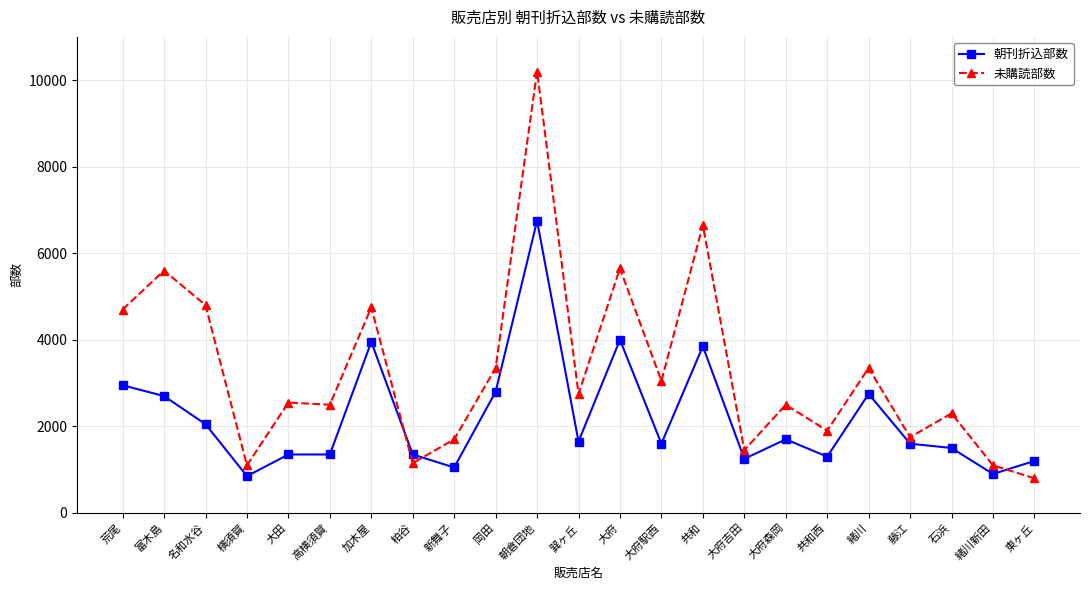

What is the difference between the maximum and minimum values in the 朝刊折込部数 series?

5900